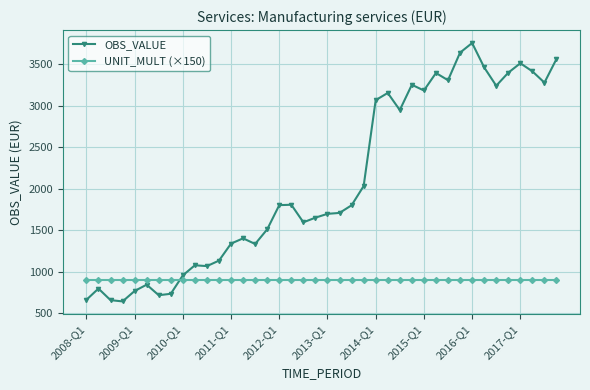

How many categories are shown in the chart?

40